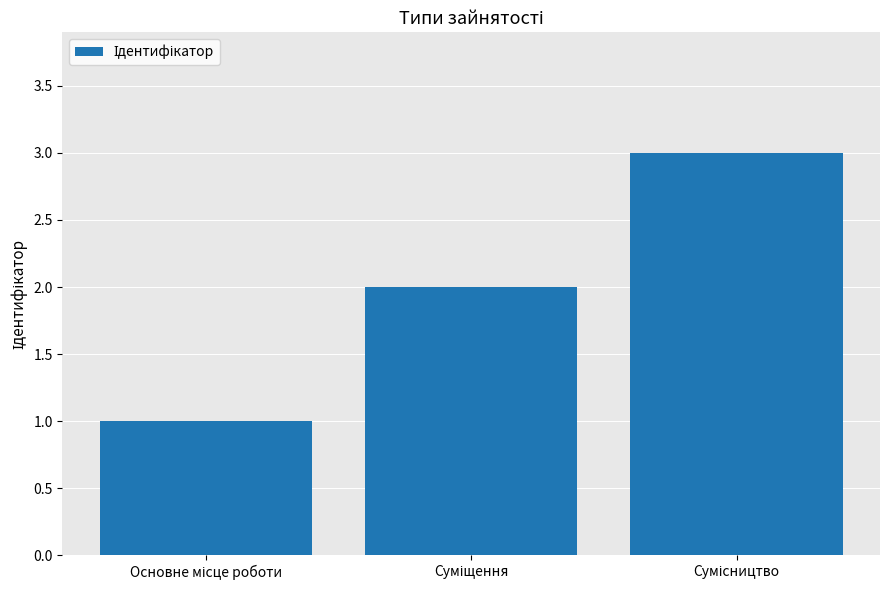

What is the greatest value displayed?

3